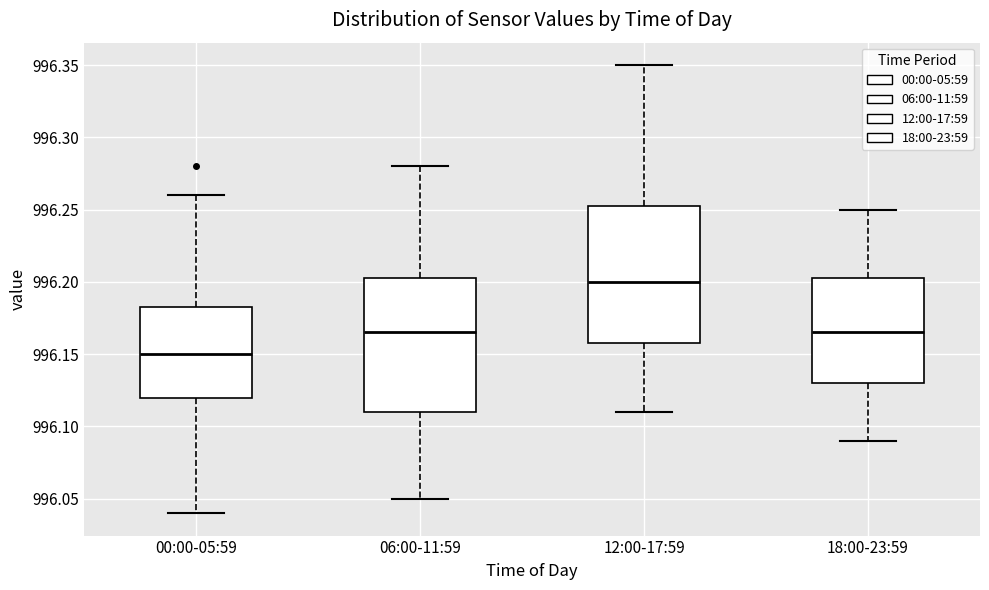

Which box has the lowest median line?

00:00-05:59